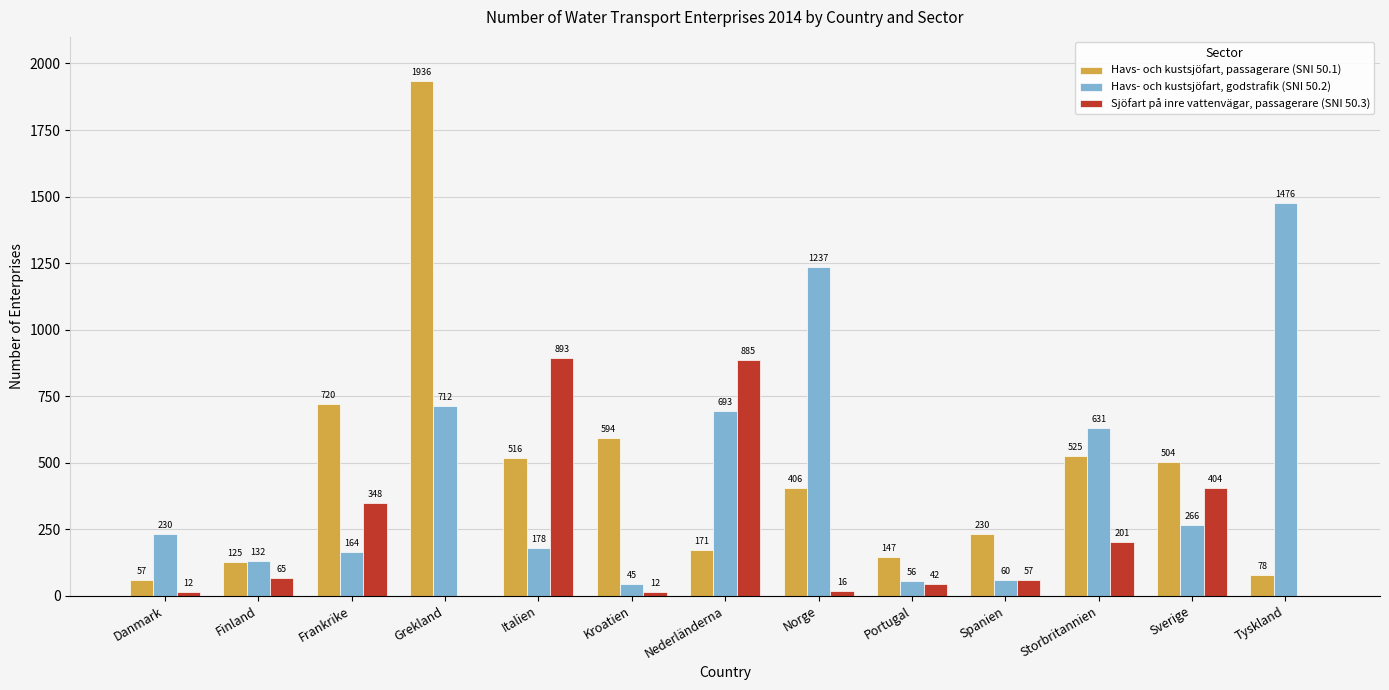

Is it true that Havs- och kustsjöfart, passagerare (SNI 50.1) equals 516 at Italien?

True